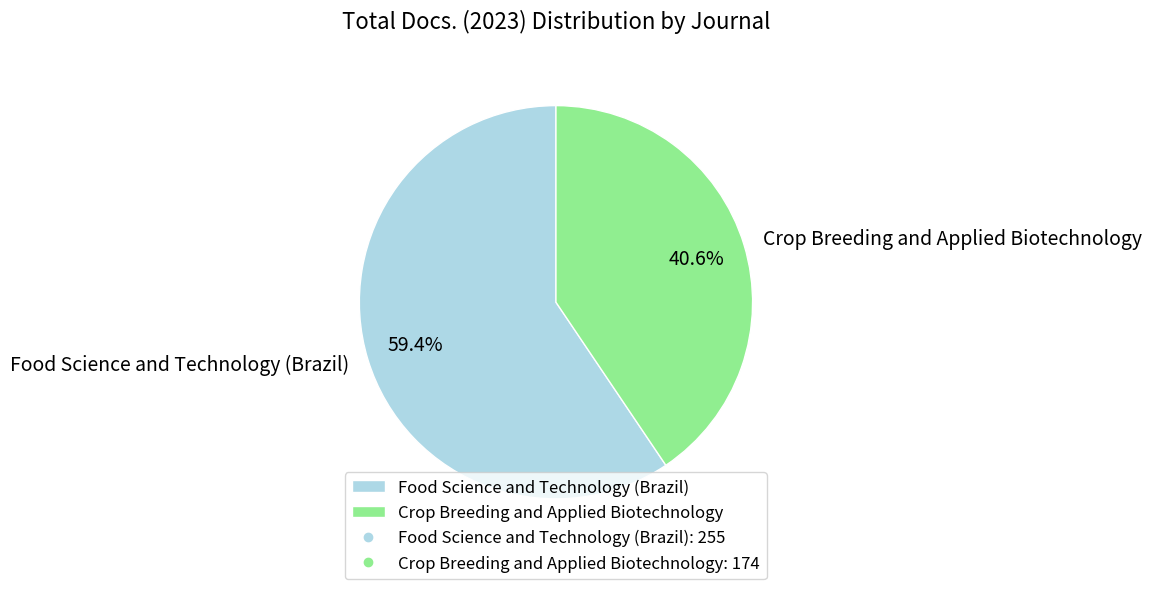

What is the total percentage of Food Science and Technology (Brazil) and Crop Breeding and Applied Biotechnology?

100.0%